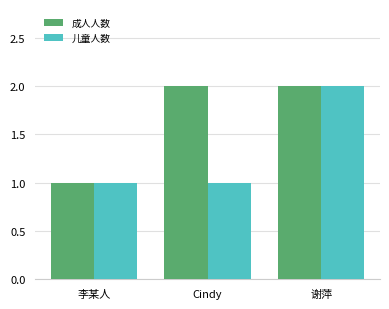

Between Cindy and 谢萍, which series saw the biggest shift?

儿童人数